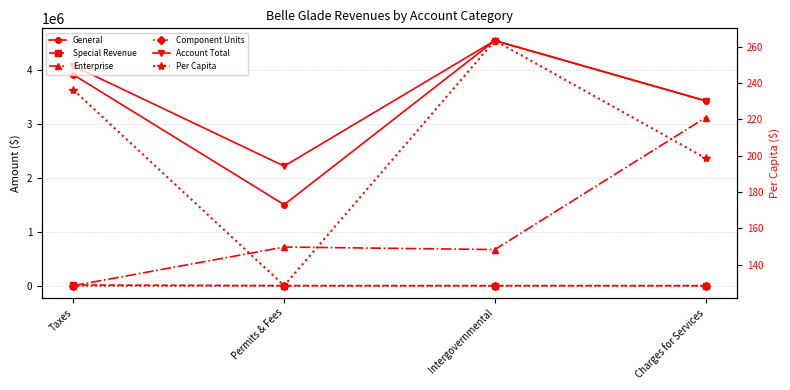

Which series has the widest spread of values?

Enterprise